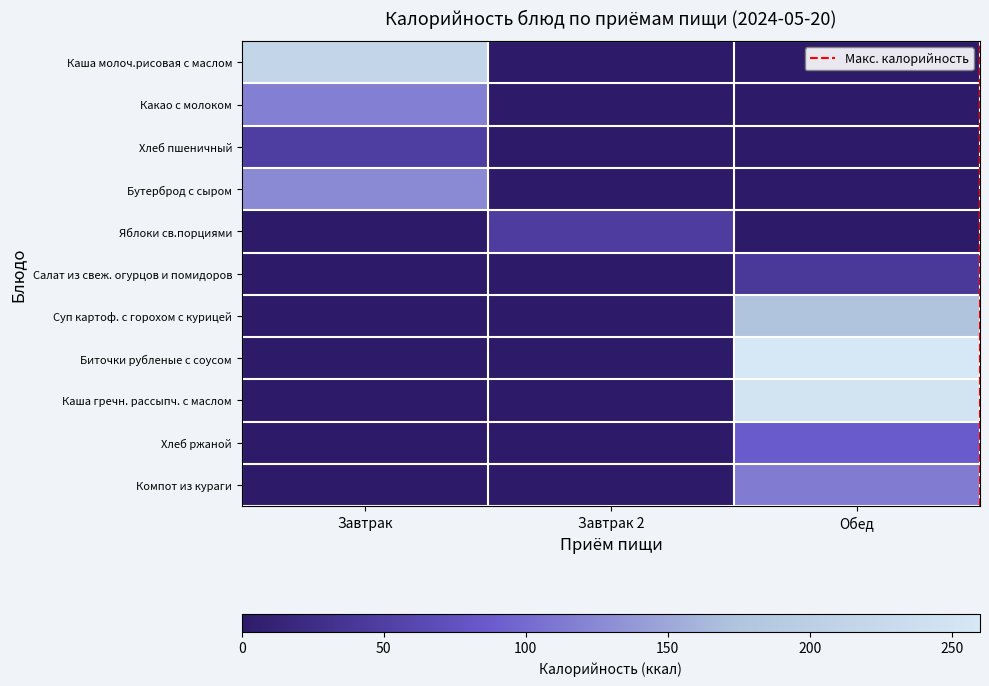

What is the spread (max minus min) of values at Обед?

260.0